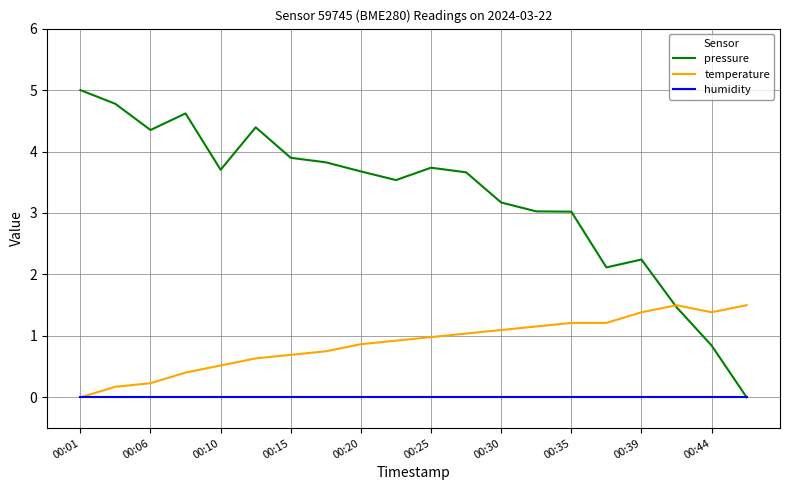

What is the highest value of the temperature series?

1.5